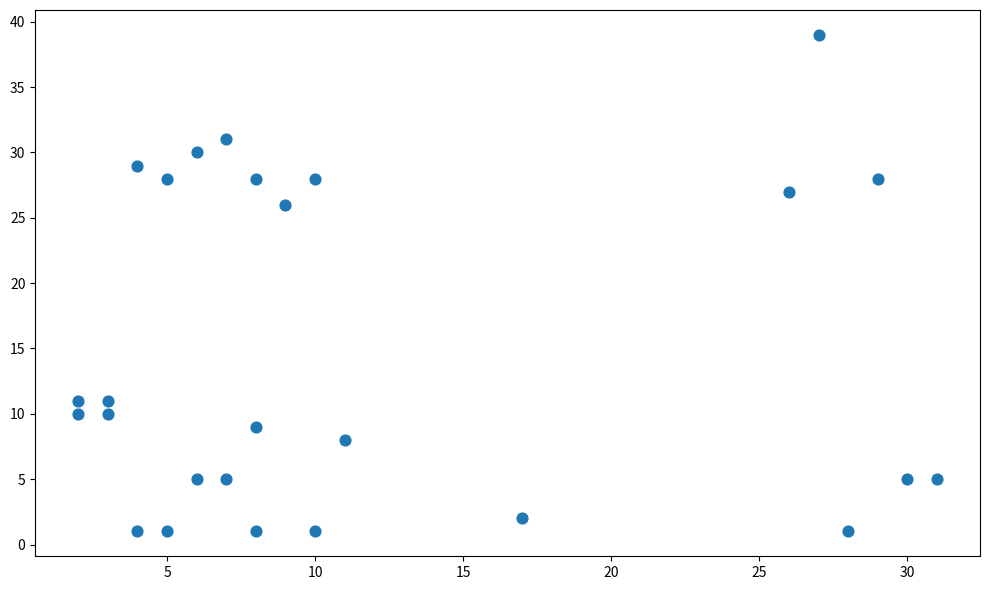

What is the range of X values (max minus min)?

29